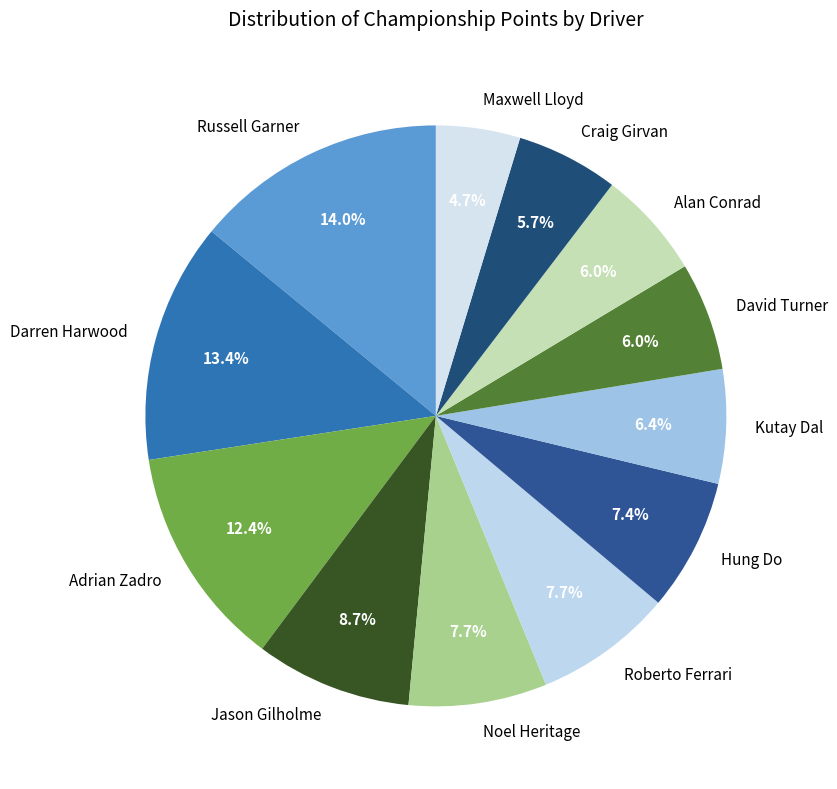

What percentage is NOT represented by Noel Heritage?

92.3%